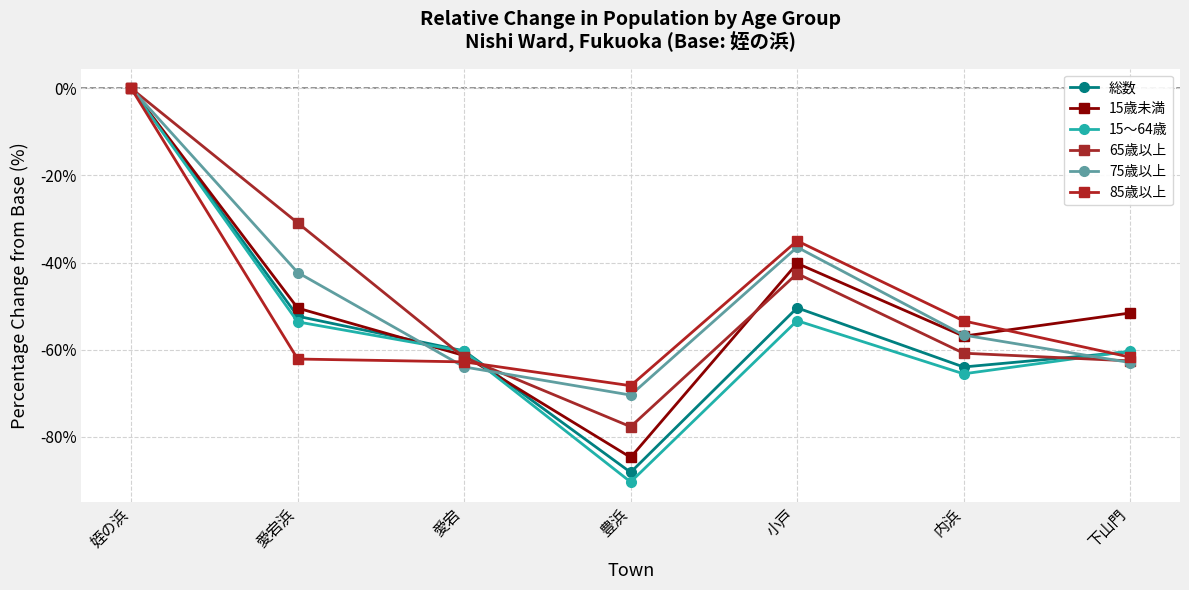

The 75歳以上 series shows 0.0 at 姪の浜. True or false?

True